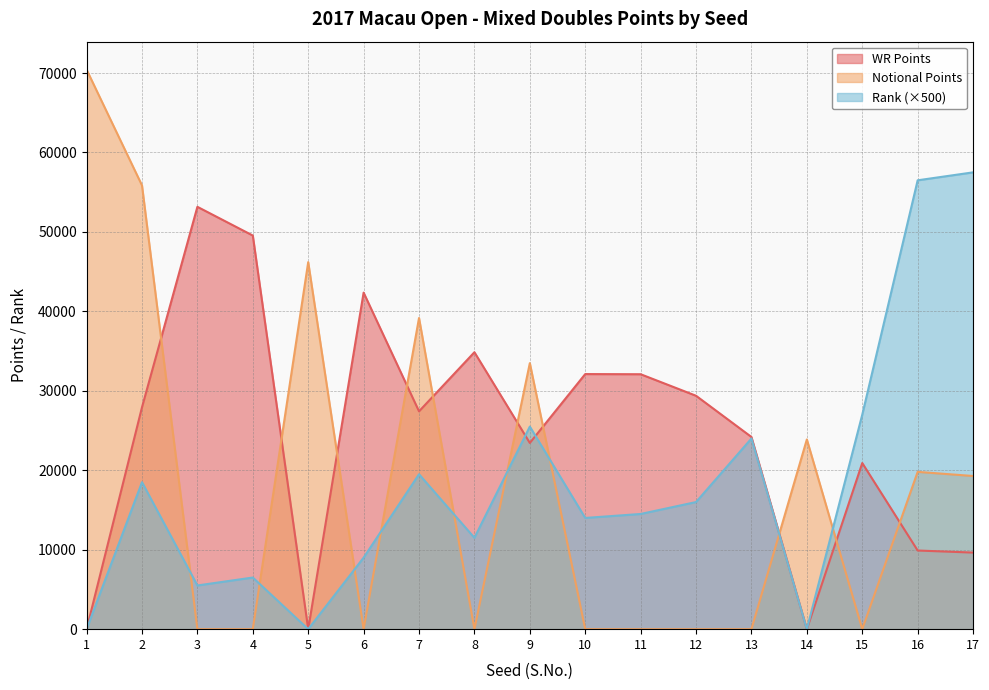

Where do WR Points and Notional Points first cross each other?

2 and 3